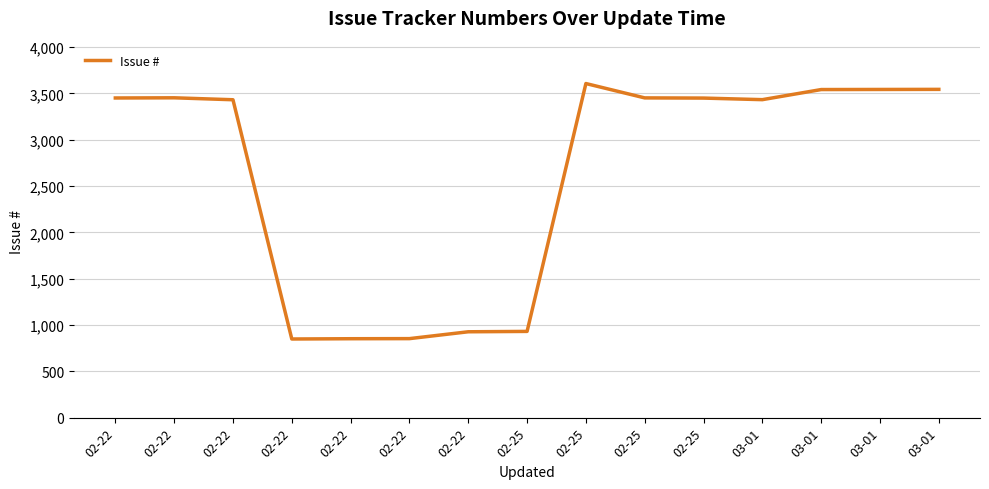

Does the chart display data point markers on the line(s)?

No